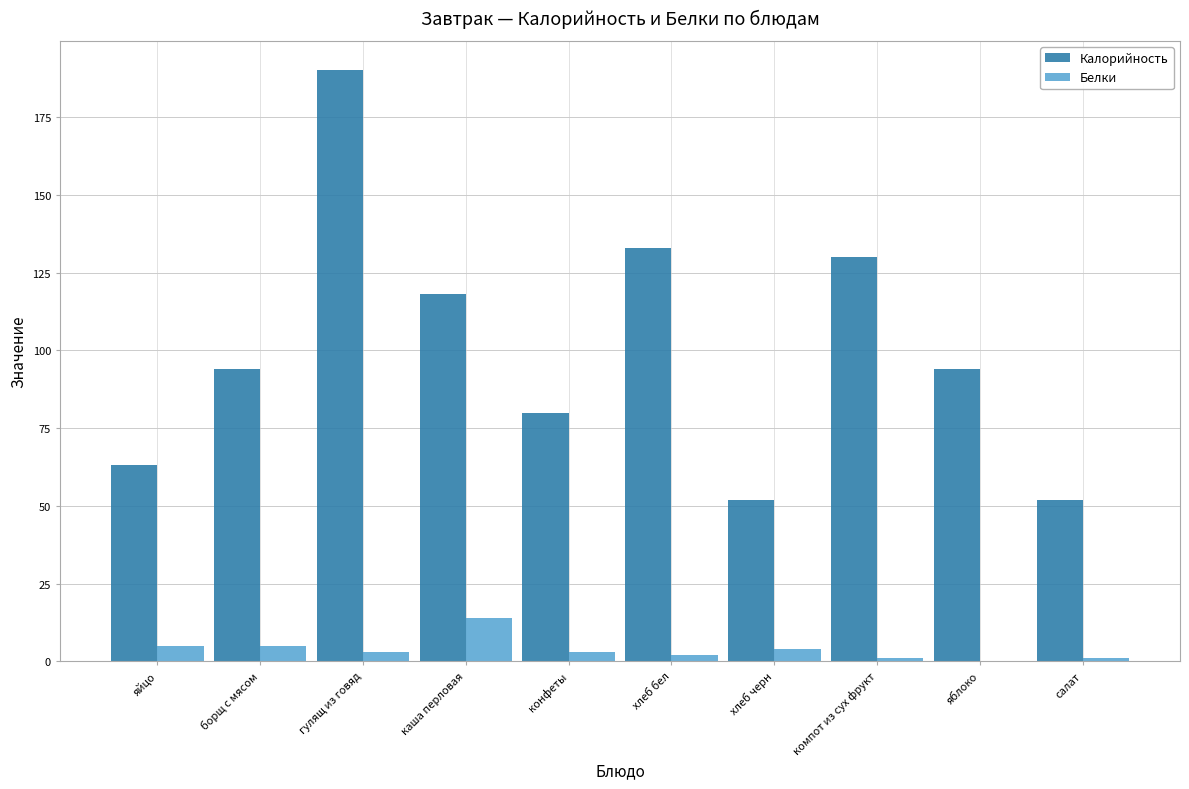

Between гулящ из говяд and хлеб черн, which series saw the biggest shift?

Калорийность